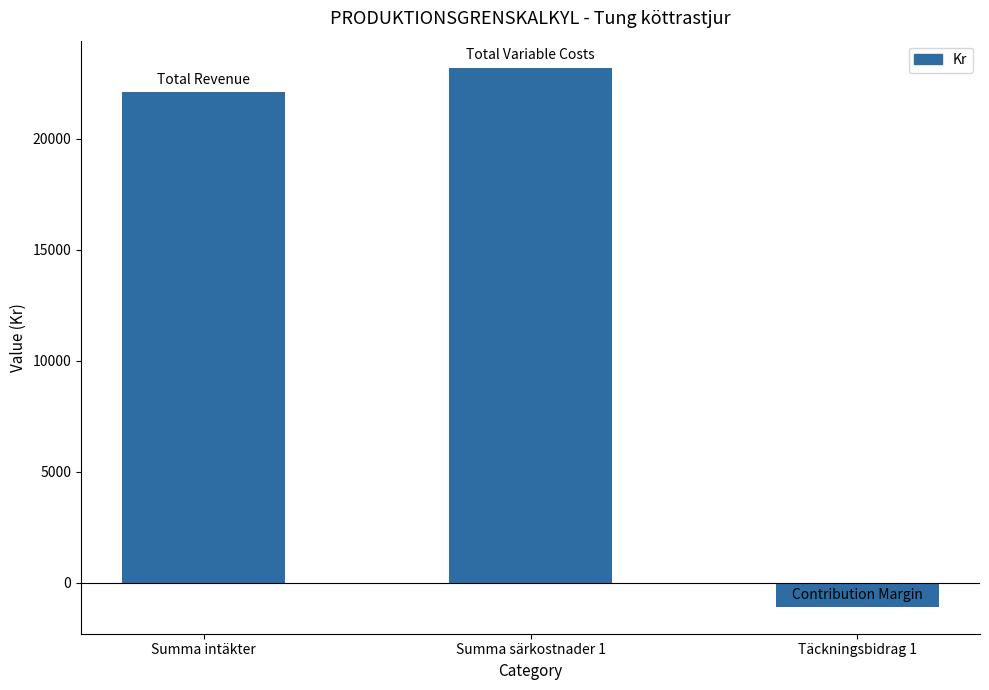

What is the change in value from Summa intäkter to Täckningsbidrag 1?

-23194.1